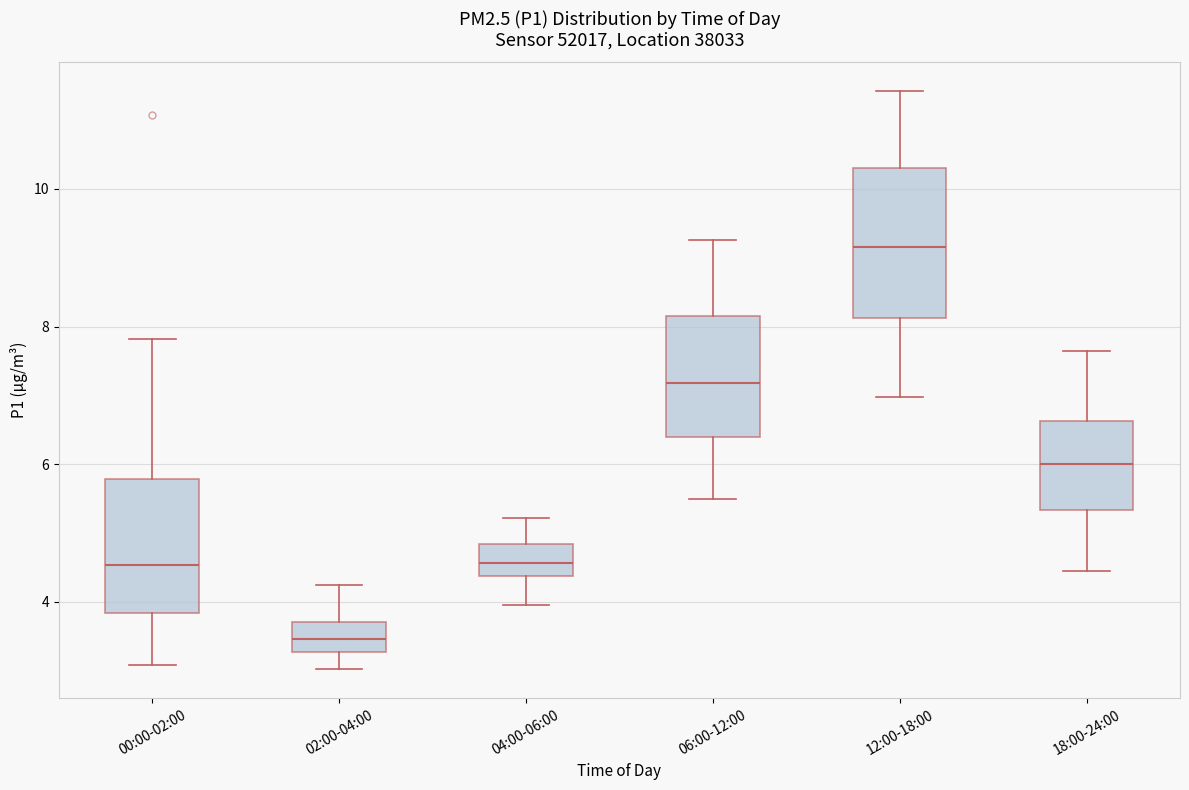

Which box has the lowest median line?

02:00-04:00